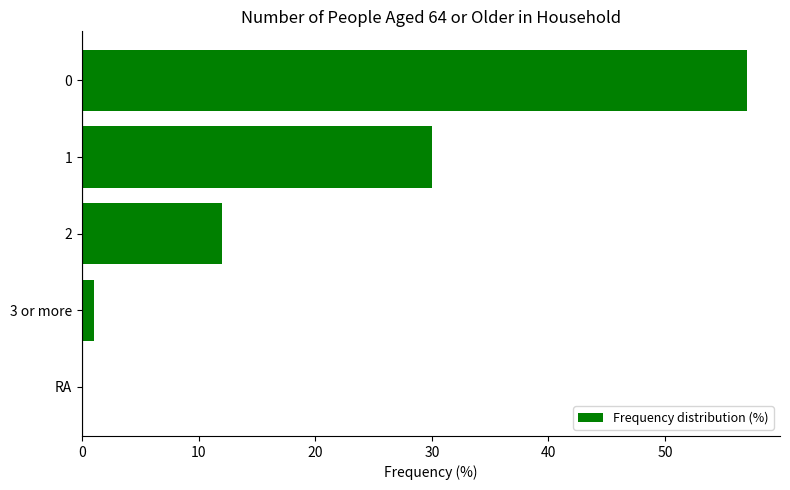

True or false: the data shows 1 at 3 or more.

True